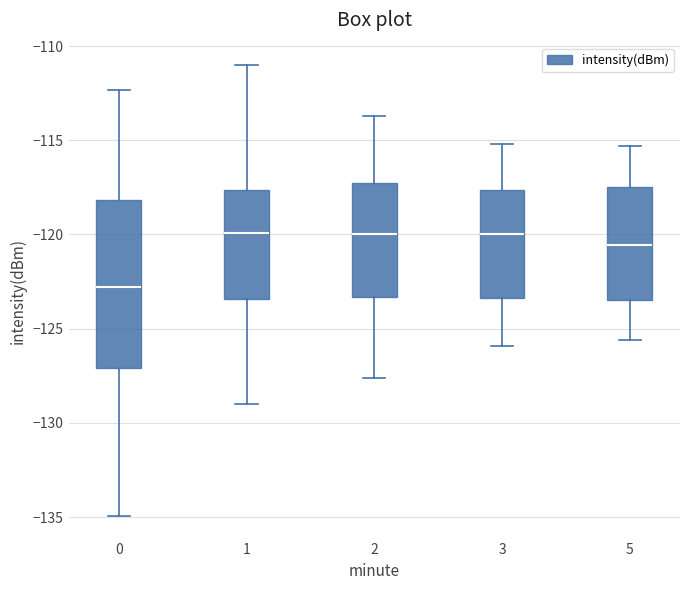

Reading left to right, transcribe this box plot: for each box, give where its median line is, the range the box spans, and where its two whiskers end, as read against the y-axis. The values are not printed on the chart, so give them approximately, as read against the axis.

0: median -123.0, box -127.0 to -118.0, whiskers -135.0 to -112.5
1: median -120.0, box -123.5 to -117.5, whiskers -129.0 to -111.0
2: median -120.0, box -123.5 to -117.5, whiskers -127.5 to -113.5
3: median -120.0, box -123.5 to -117.5, whiskers -126.0 to -115.0
5: median -120.5, box -123.5 to -117.5, whiskers -125.5 to -115.5